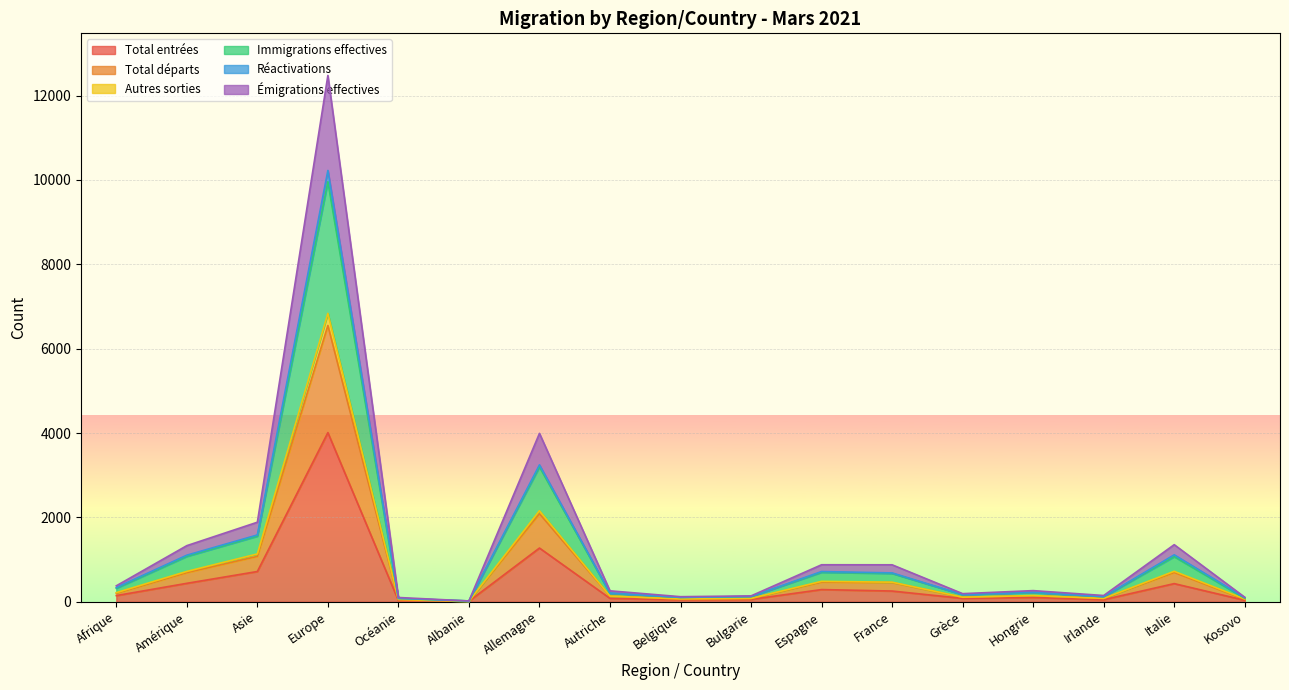

At which label does Total entrées reach its peak?

Europe